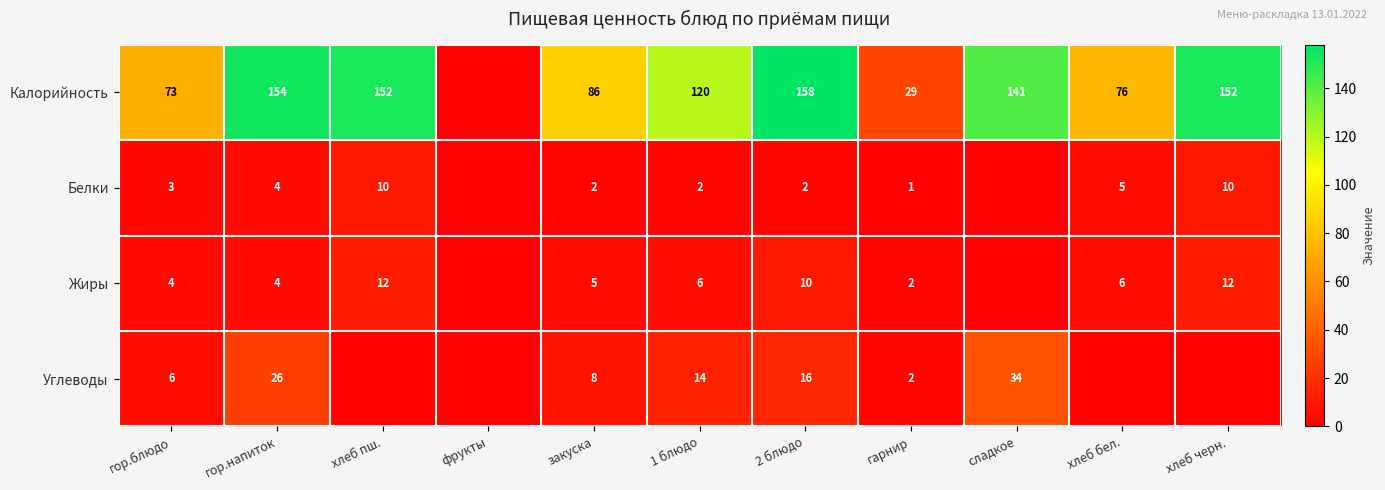

What is the total value across all series at закуска?

101